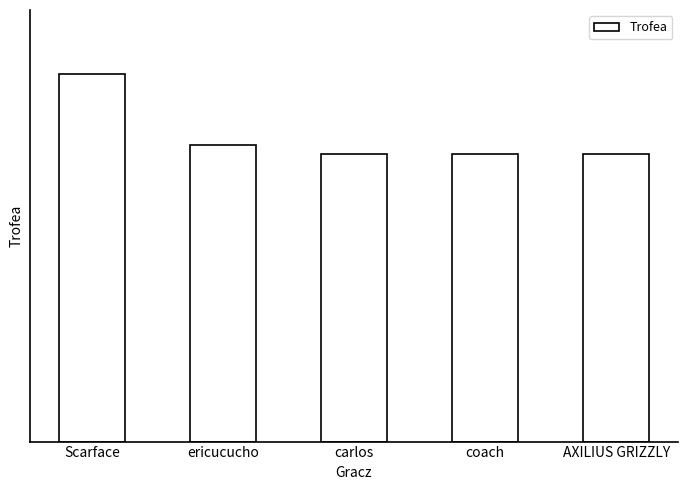

Are the bars horizontal?

No